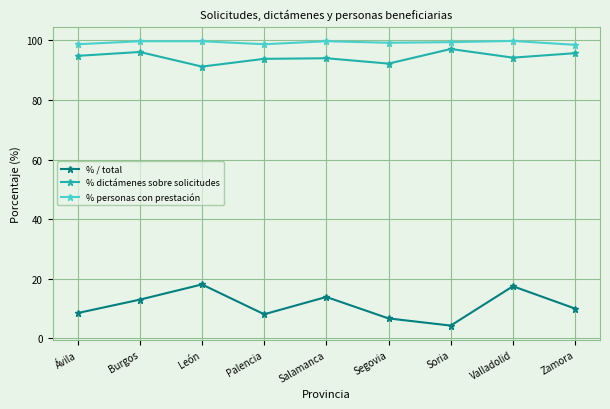

True or false: % personas con prestación and % dictámenes sobre solicitudes cross at least once.

False